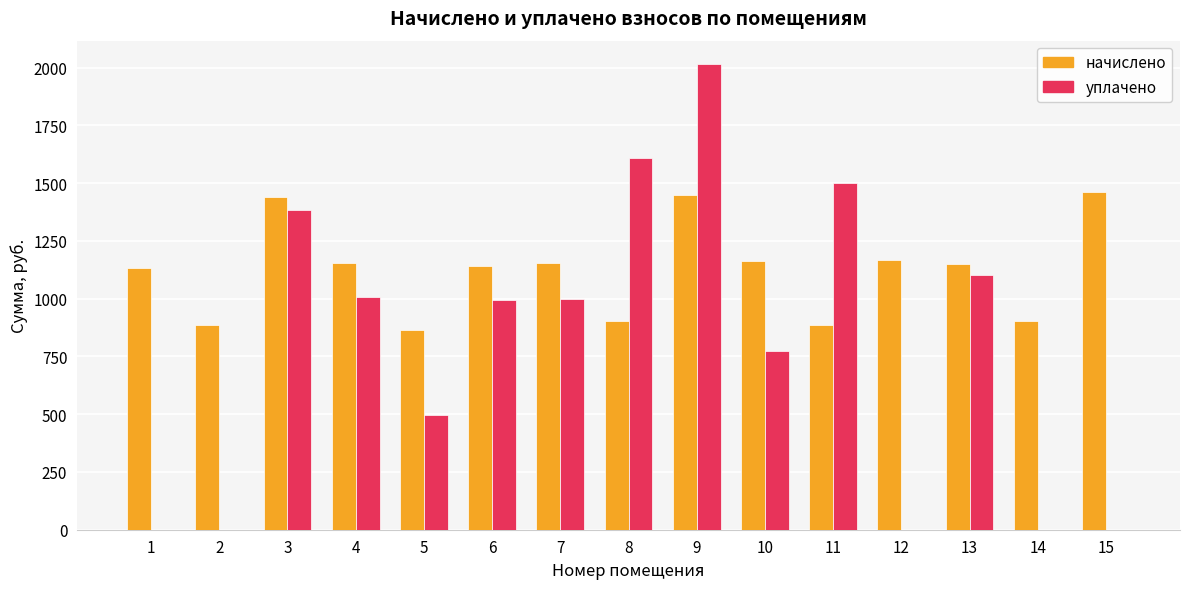

The value of уплачено at 4 is 1008.1. True or false?

True